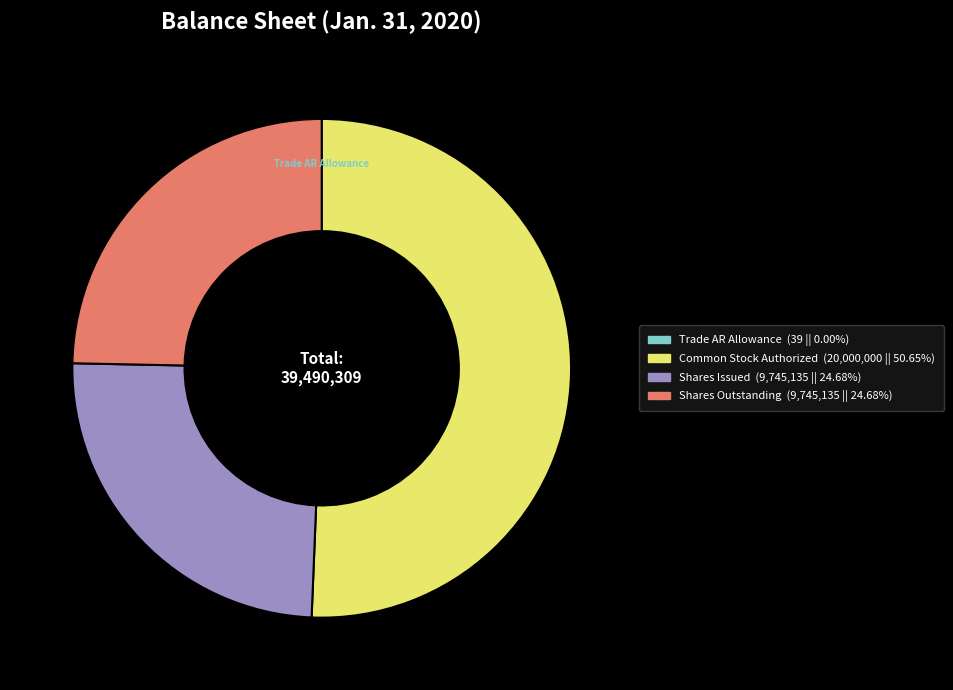

Is there any slice that represents more than half of the pie?

Yes